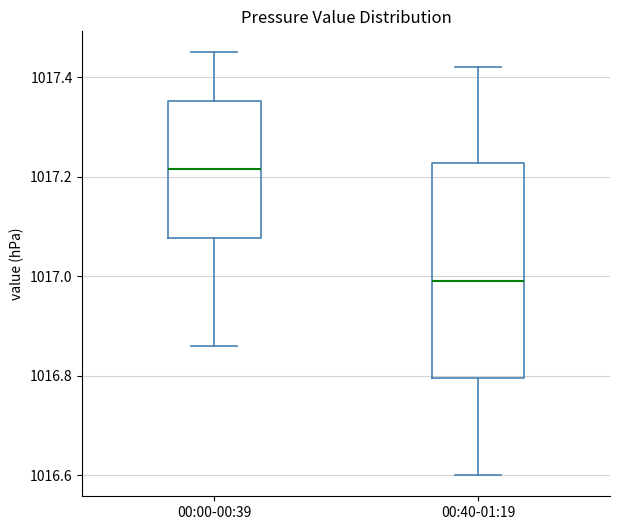

Where does the median line of the box for 00:40-01:19 sit on the y-axis? The values are not printed on the chart, so give them approximately, as read against the axis.

1017.00